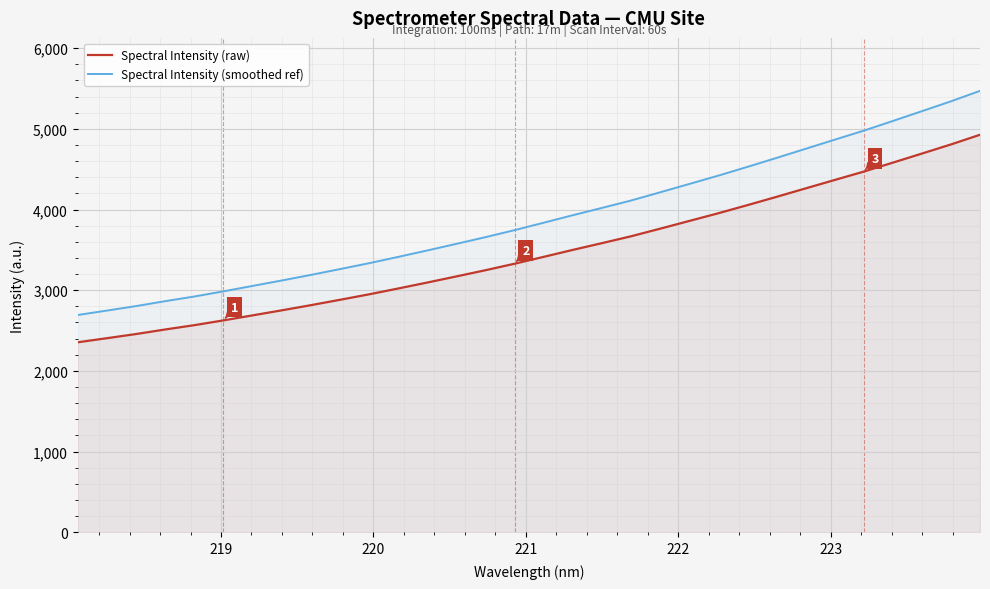

What is the value of the Spectral Intensity (smoothed ref) point at the 31st from the left?

5341.7